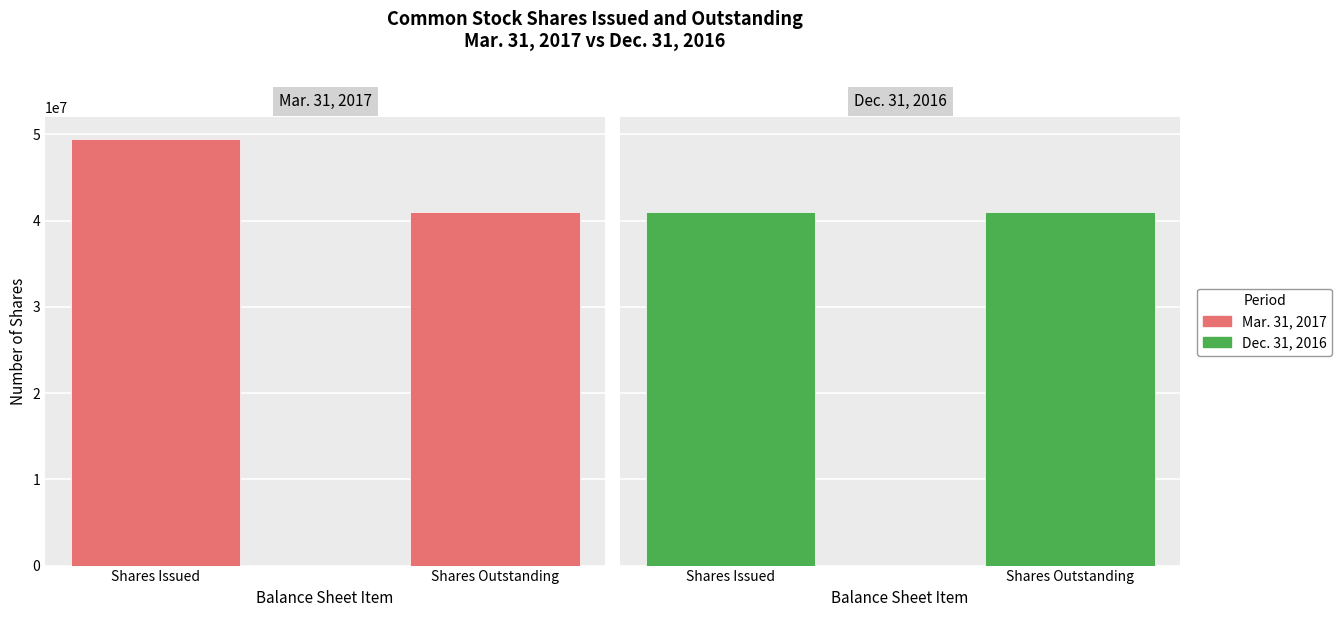

What are all the series names shown in the legend?

Mar. 31, 2017, Dec. 31, 2016